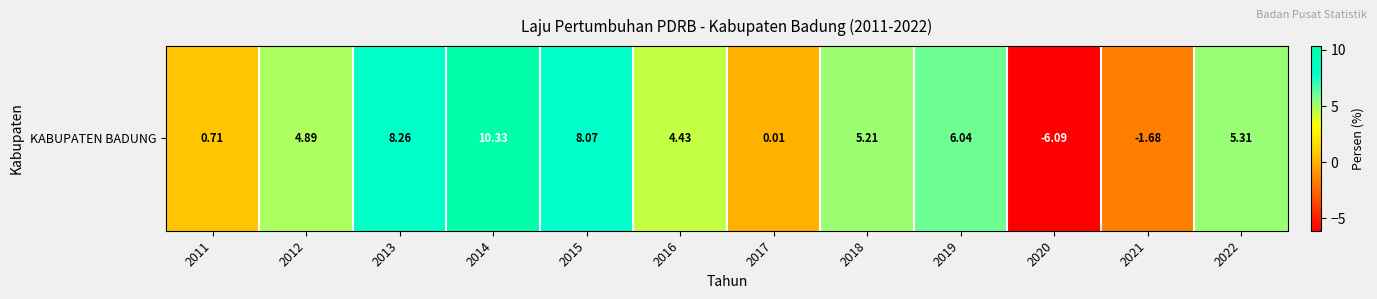

At which label is the value closest to 2?

2011